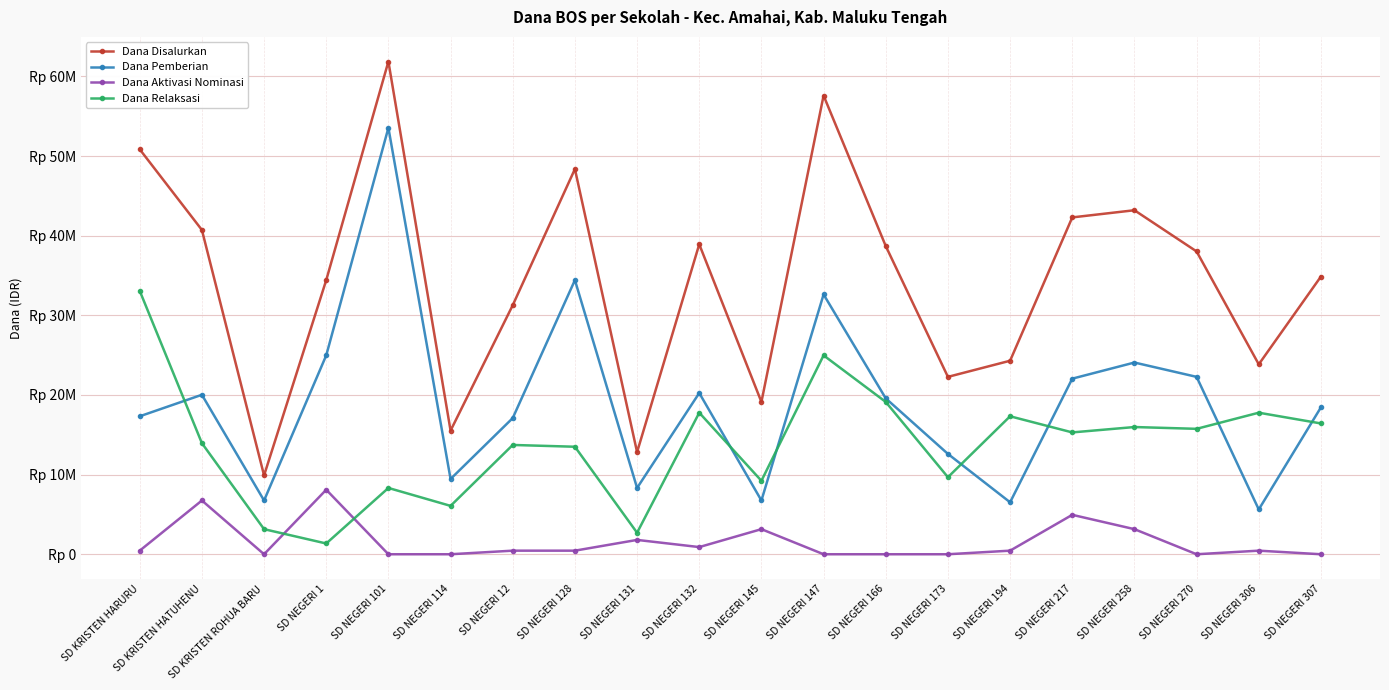

Which series has the largest range (max minus min)?

Dana Disalurkan